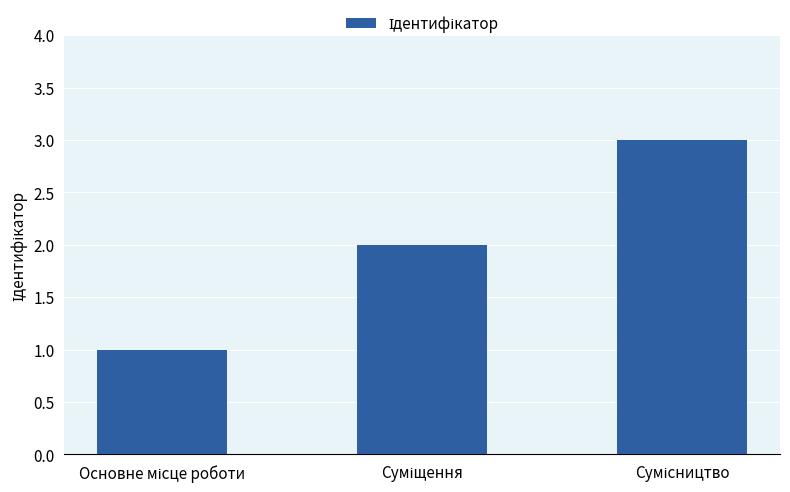

What is the smallest value displayed?

1